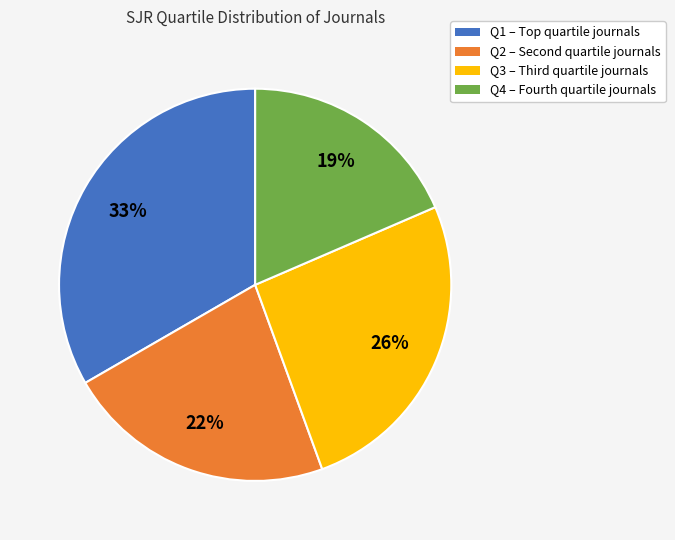

True or false: Q2 accounts for 22% of the total.

True